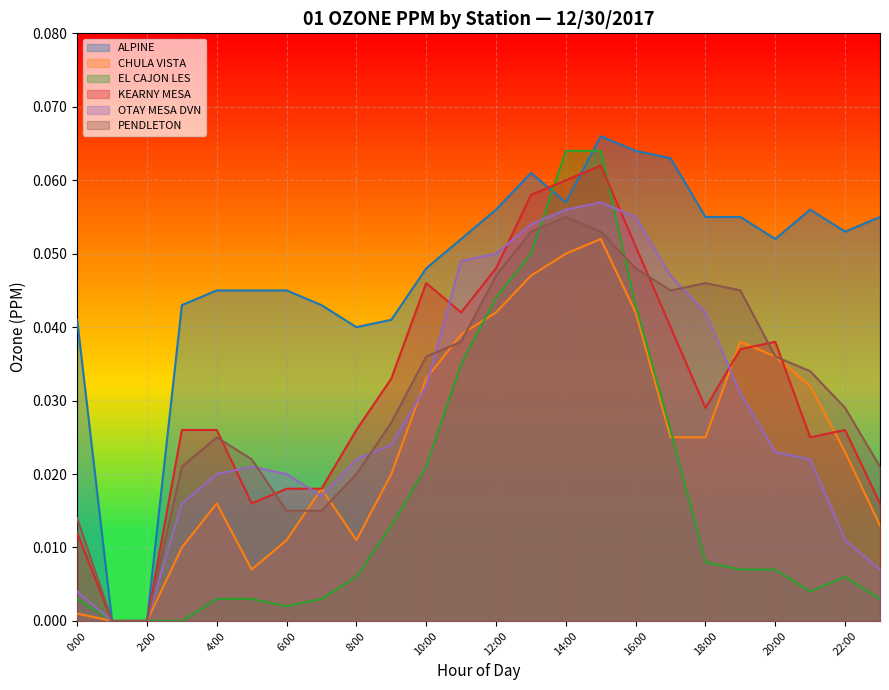

Which series has the widest spread of values?

ALPINE